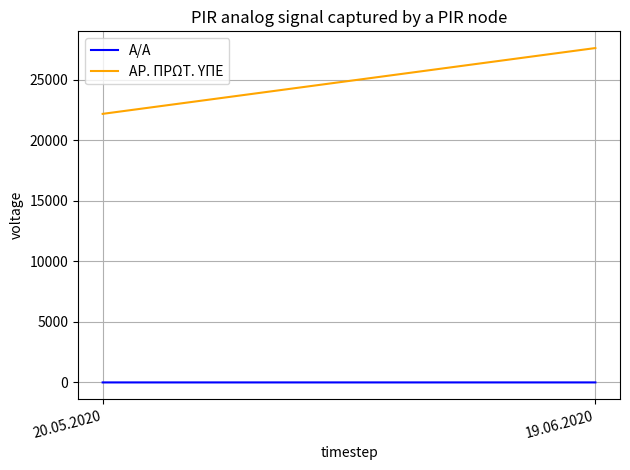

Is the value of ΑΡ. ΠΡΩΤ. ΥΠΕ at 19.06.2020 greater than the value of Α/Α at 20.05.2020?

Yes